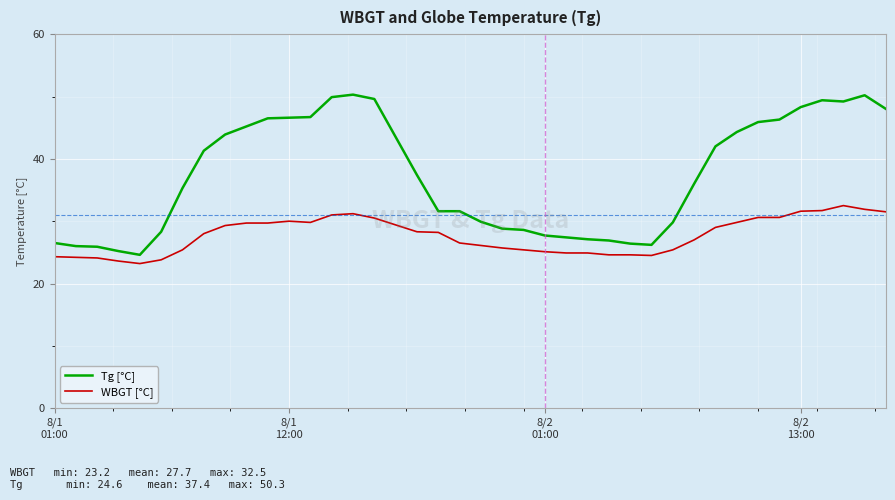

List the series in order of their overall mean, lowest first.

WBGT [°C], Tg [°C]